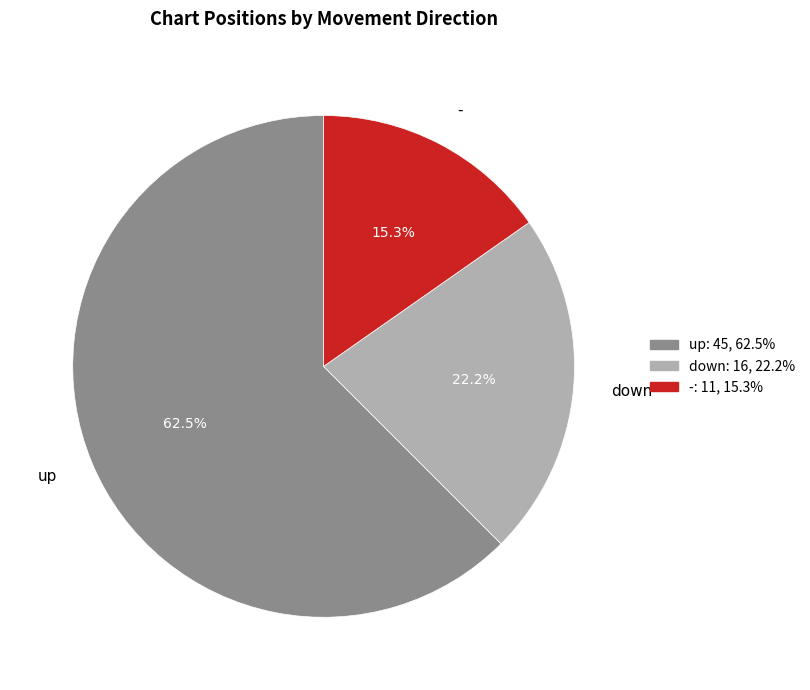

Which category has the smallest portion of the pie?

-